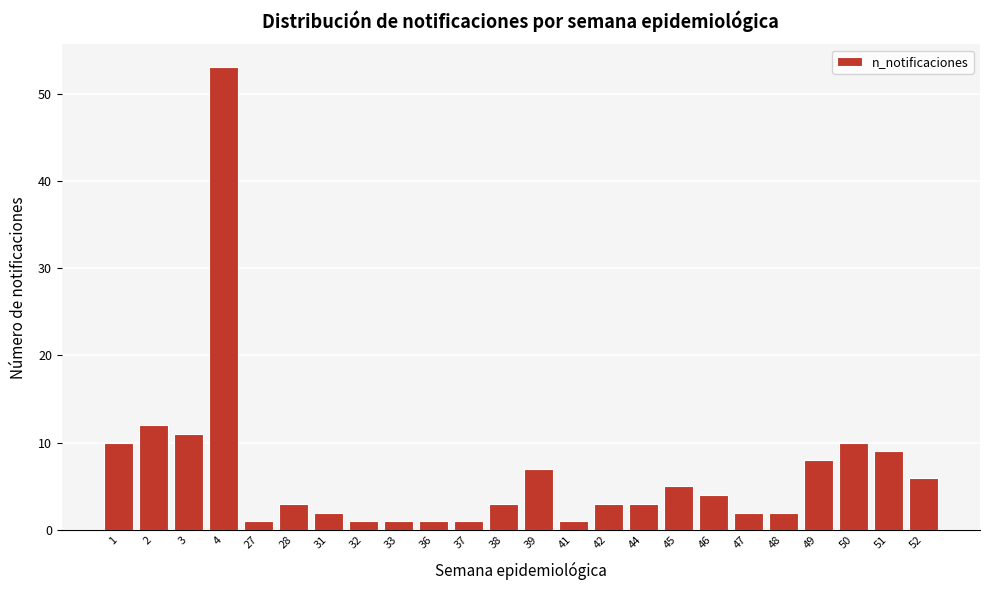

Reading left to right, list all the values displayed in this chart.

10	12	11	53	1	3	2	1	1	1	1	3	7	1	3	3	5	4	2	2	8	10	9	6